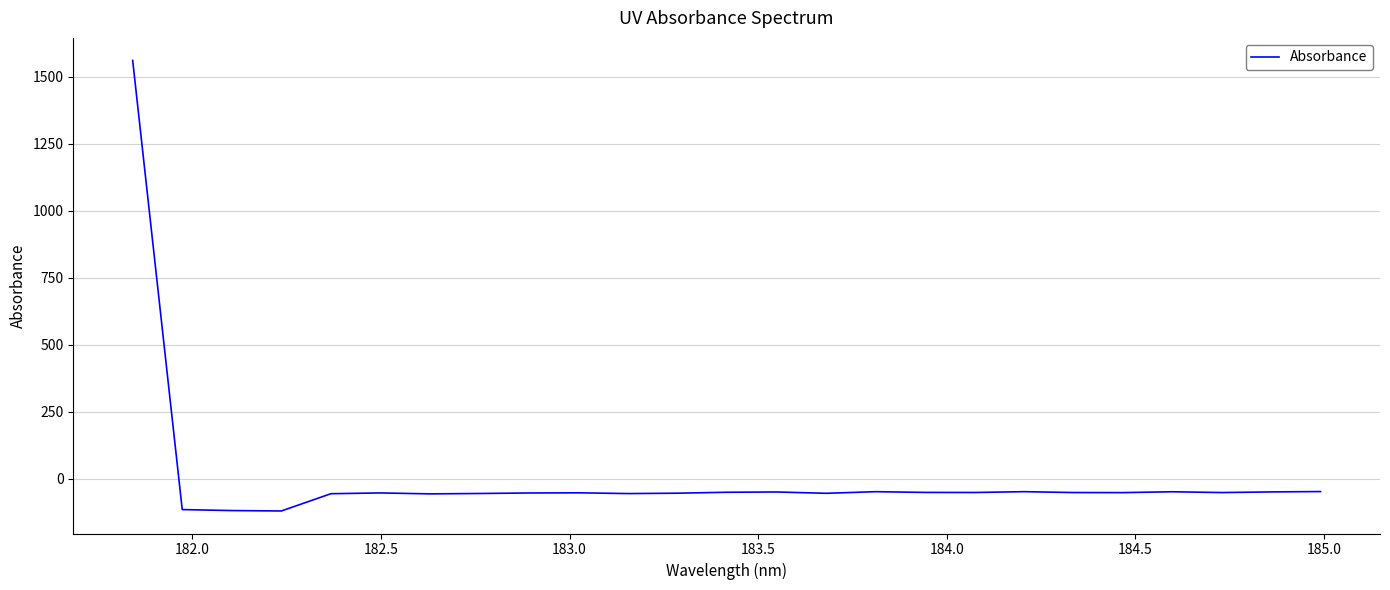

What is the smallest value displayed?

-120.4